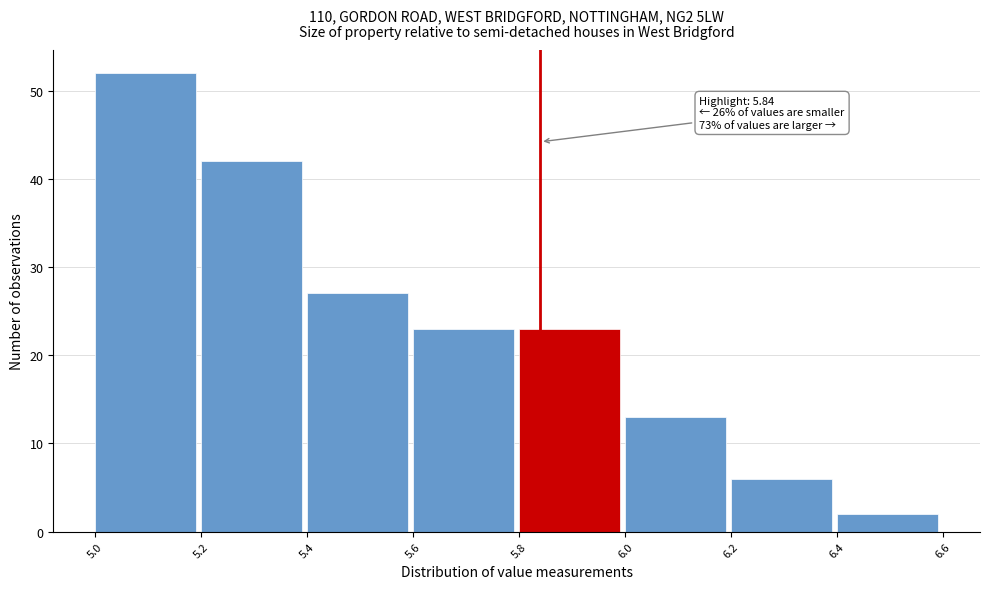

Over which range of the x-axis is the bar tallest?

5.0 to 5.2